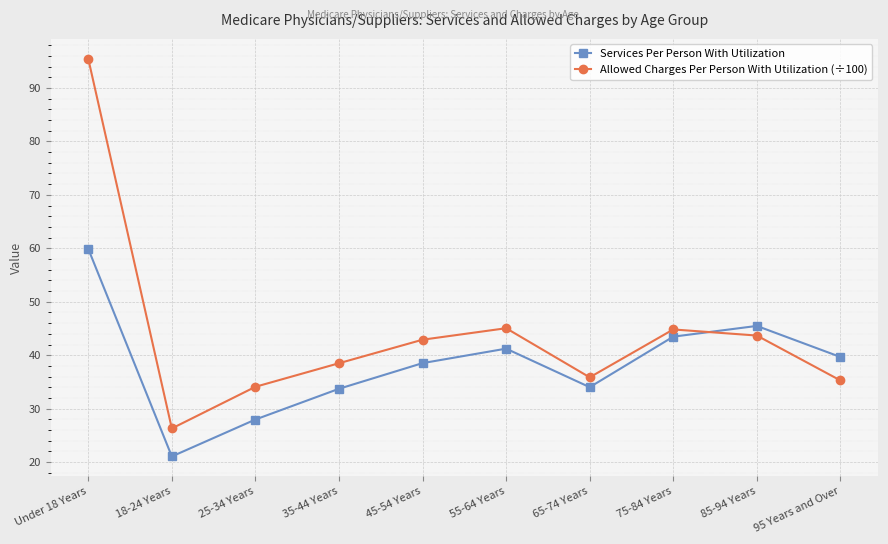

Is it true that Services Per Person With Utilization equals 68.9 at 45-54 Years?

False